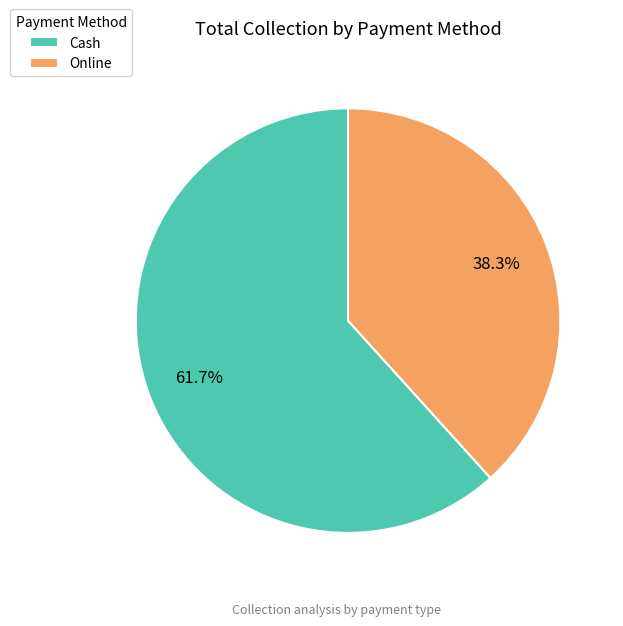

True or false: Cash accounts for 62% of the total.

True